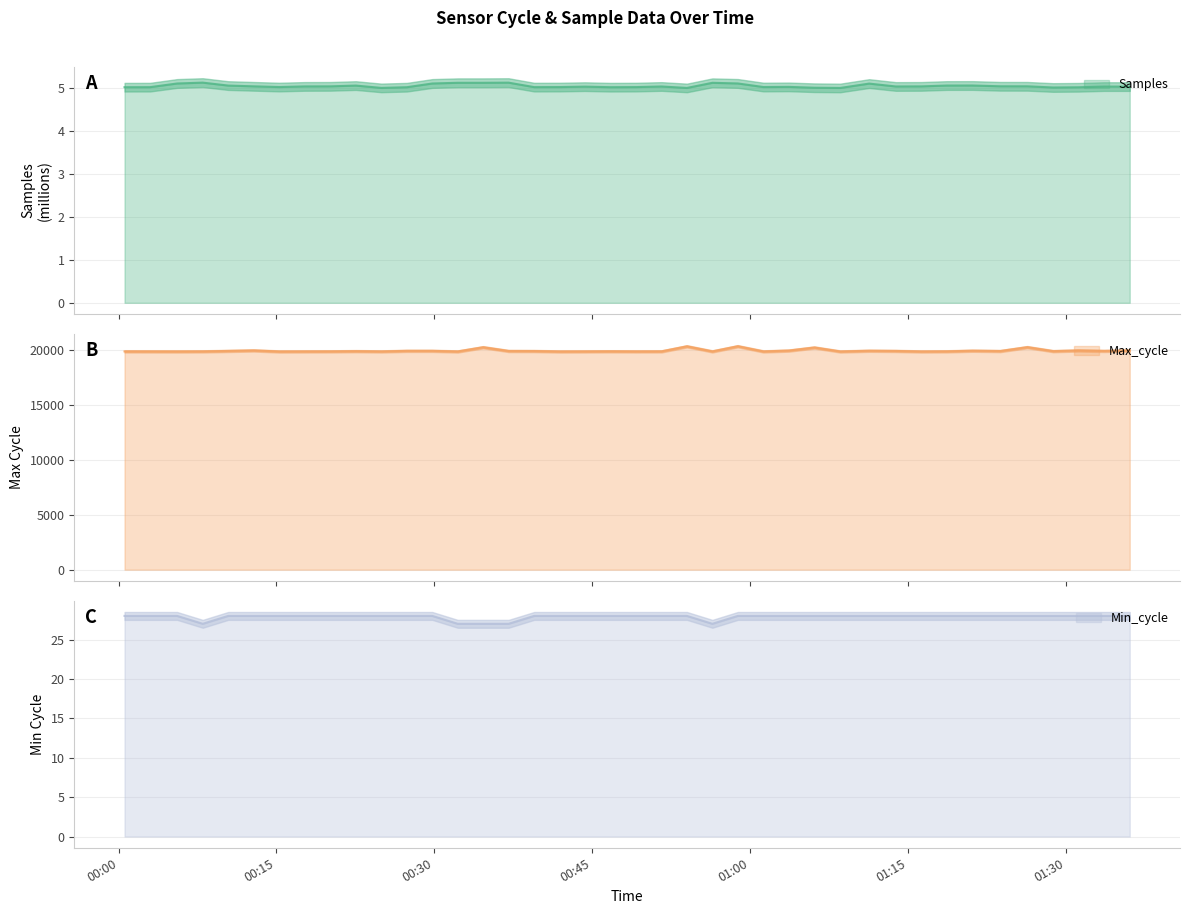

How many interior local valleys does the Samples series have?

9